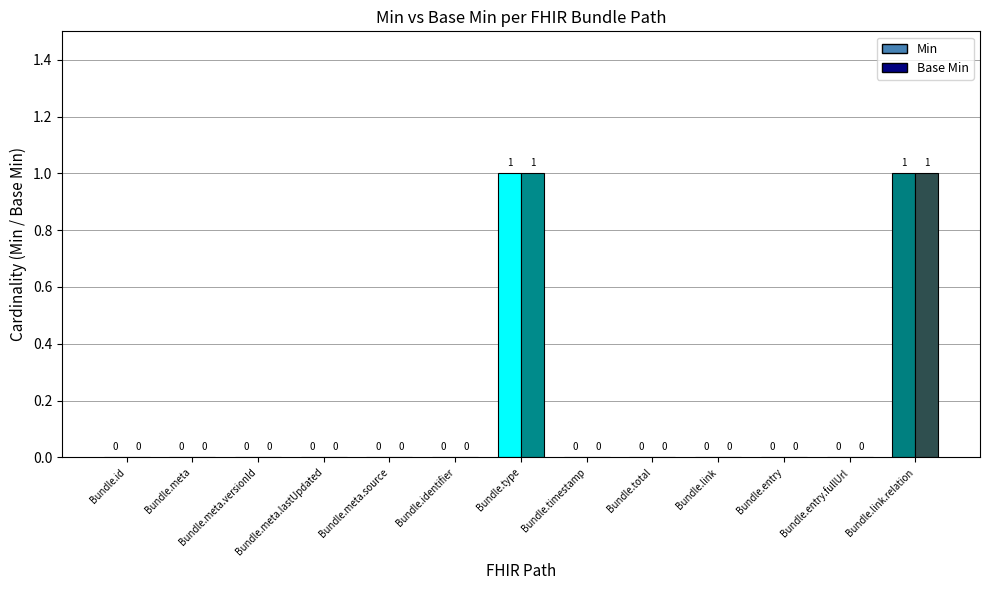

What is the greatest value displayed?

1